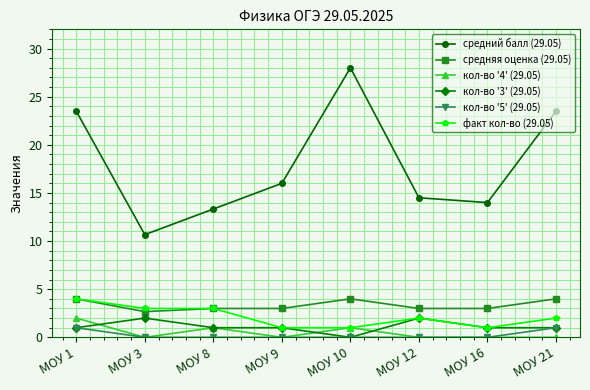

Is this an area chart (filled region under the line)?

No